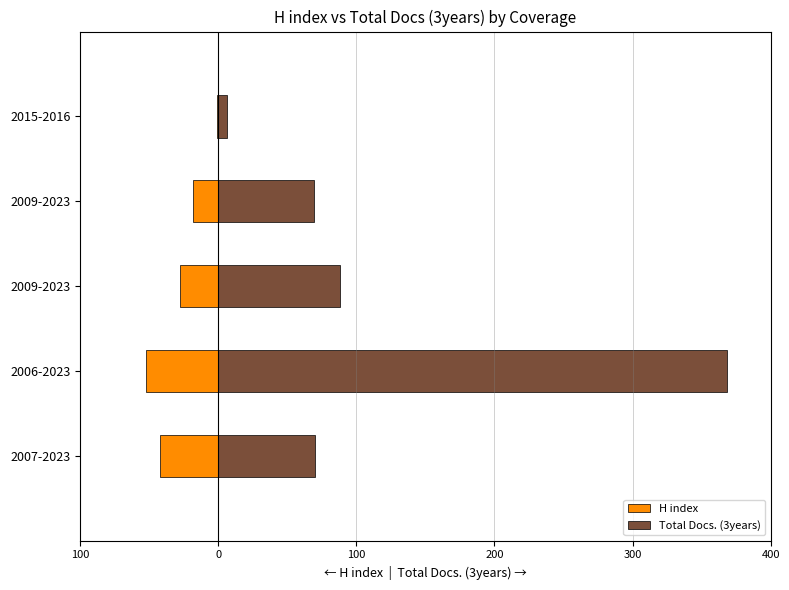

Reading left to right, what are all the values shown in this chart?

H index: -42	-52	-28	-18	-1
Total Docs. (3years): 70	368	88	69	6